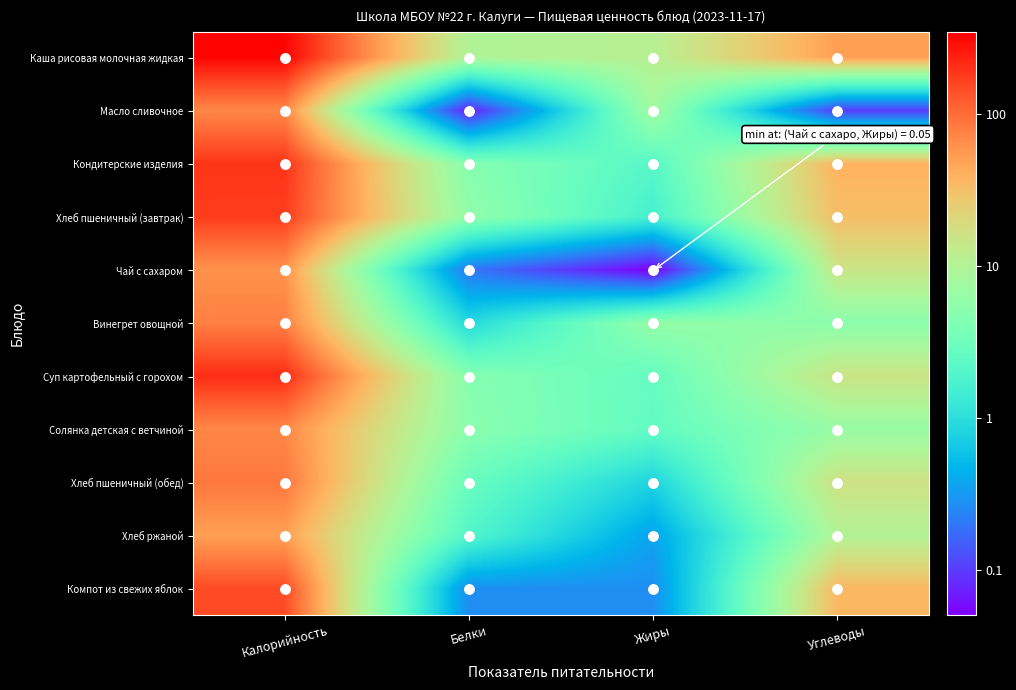

Which series has the largest range (max minus min)?

Чай с сахаром